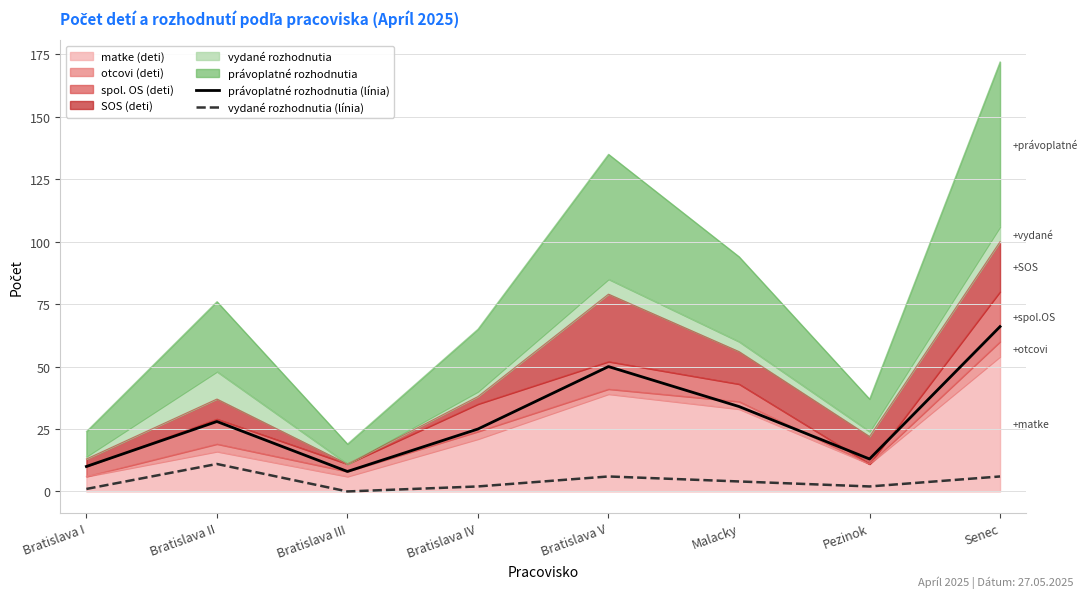

Is the value of vydané rozhodnutia (línia) at Bratislava IV greater than the value of právoplatné rozhodnutia (línia) at Bratislava IV?

No